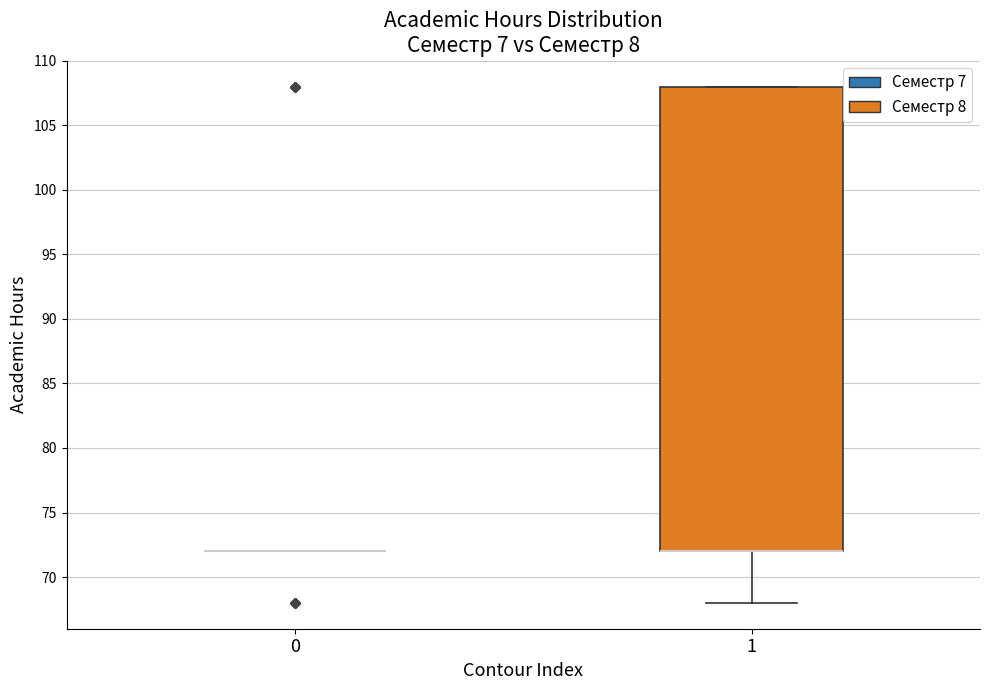

Where is the lower edge of the box at x = 1 on the y-axis? The values are not printed on the chart, so give them approximately, as read against the axis.

72